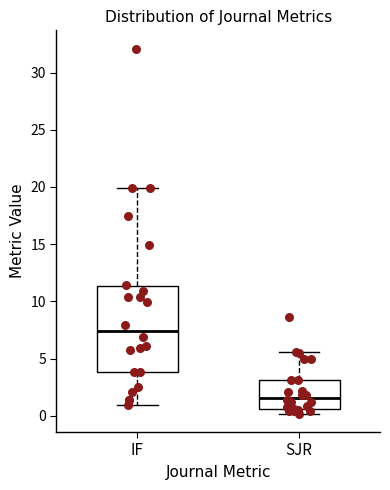

Where is the upper edge of the box for SJR on the y-axis? The values are not printed on the chart, so give them approximately, as read against the axis.

3.0